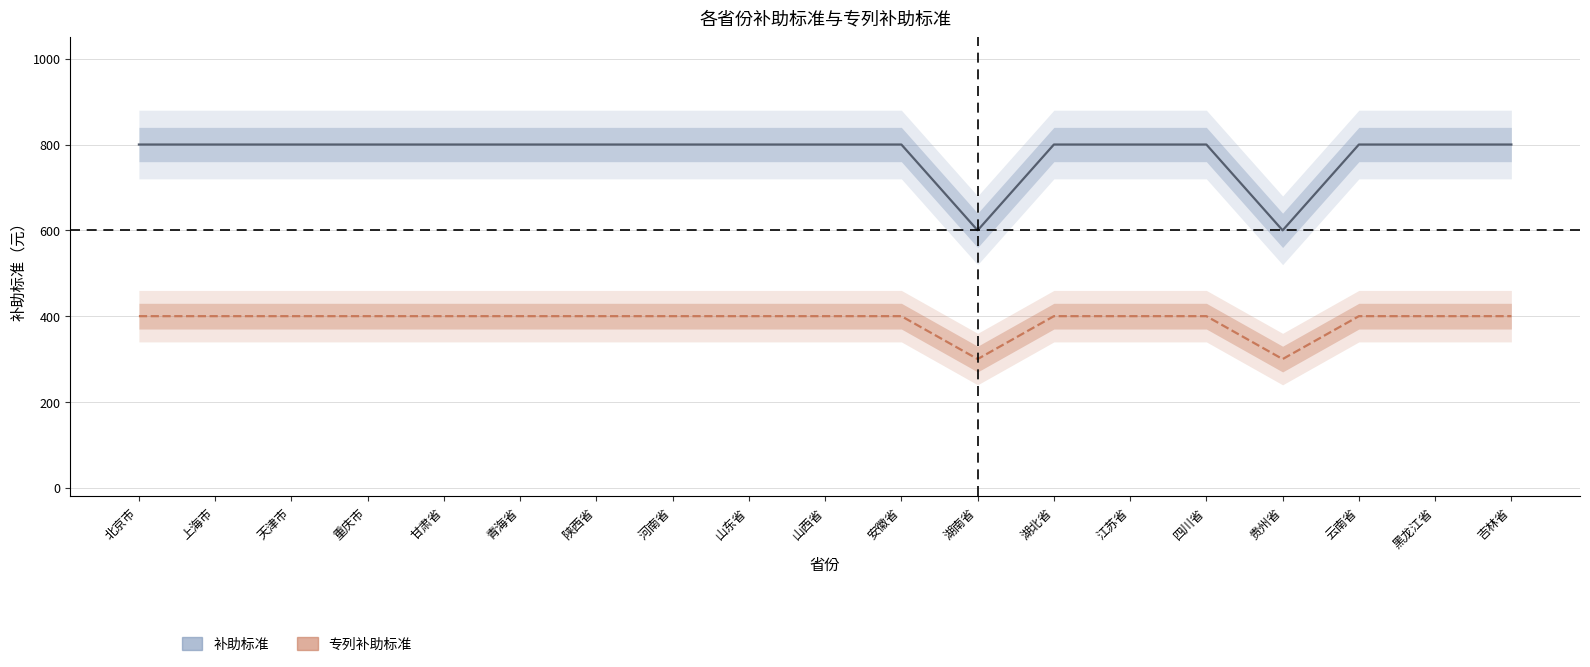

True or false: 补助标准 and 专列补助标准 intersect in this chart.

False